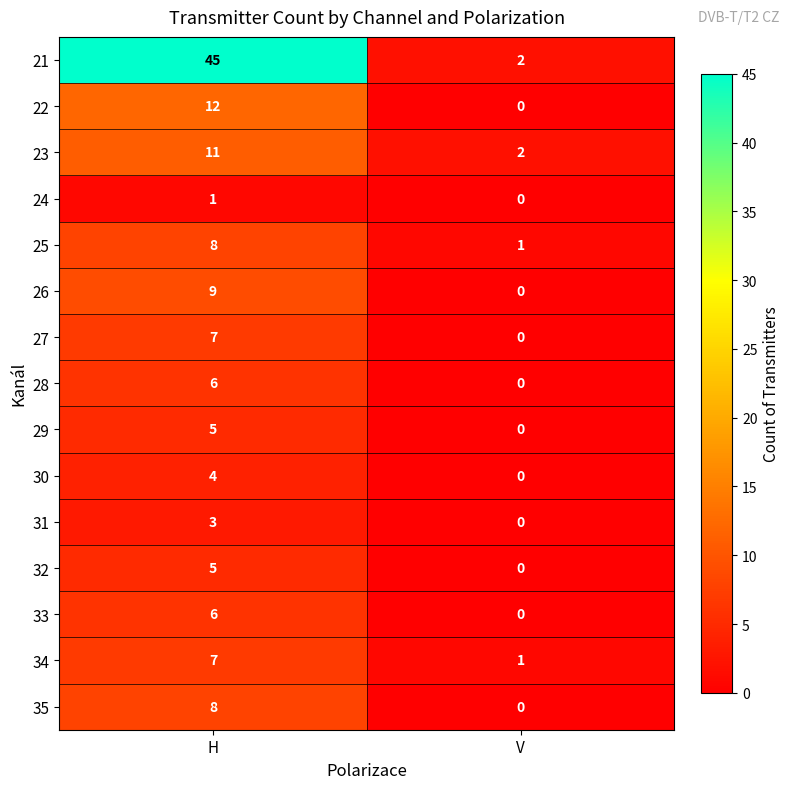

Where is 31 nearest to the value 1?

V